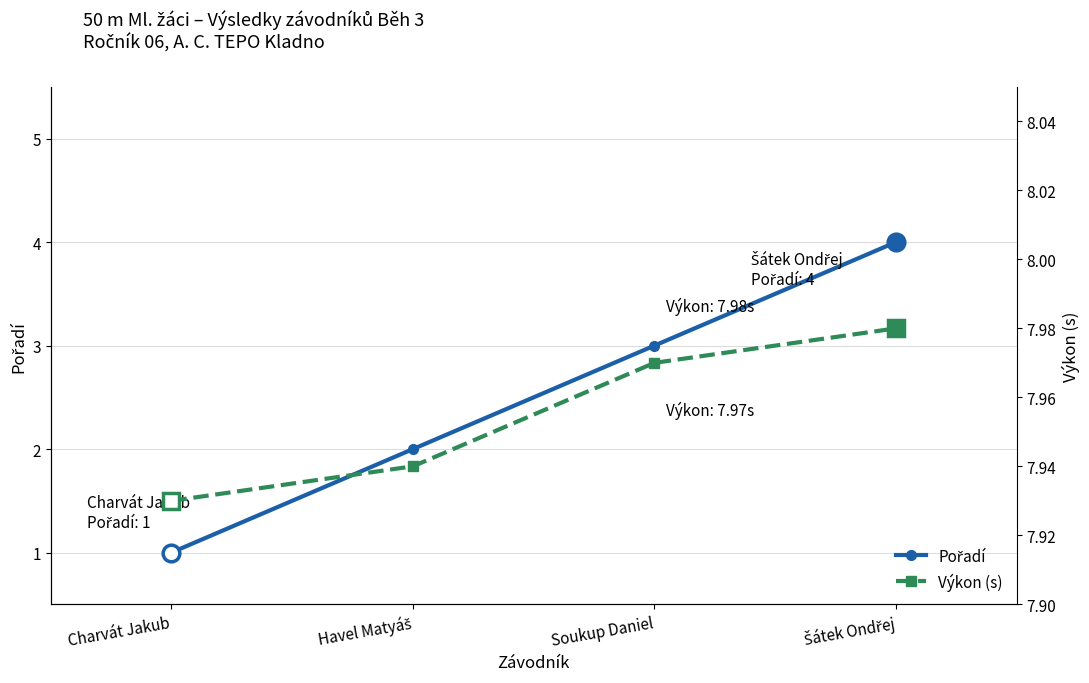

What position from the left is Charvát Jakub?

1